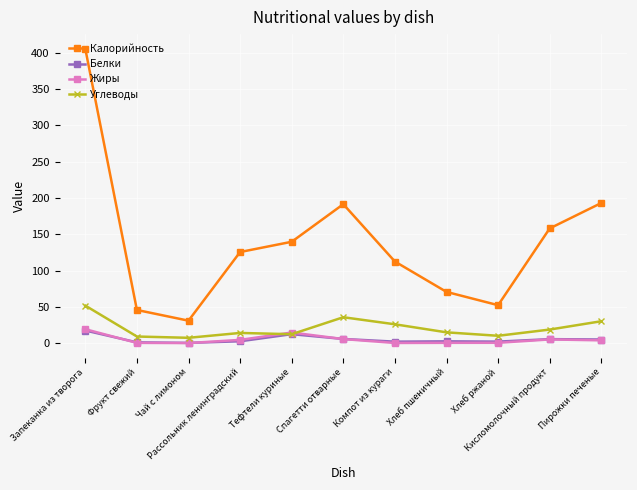

What is the difference between the Углеводы values at Пирожки печеные and Компот из кураги?

4.2